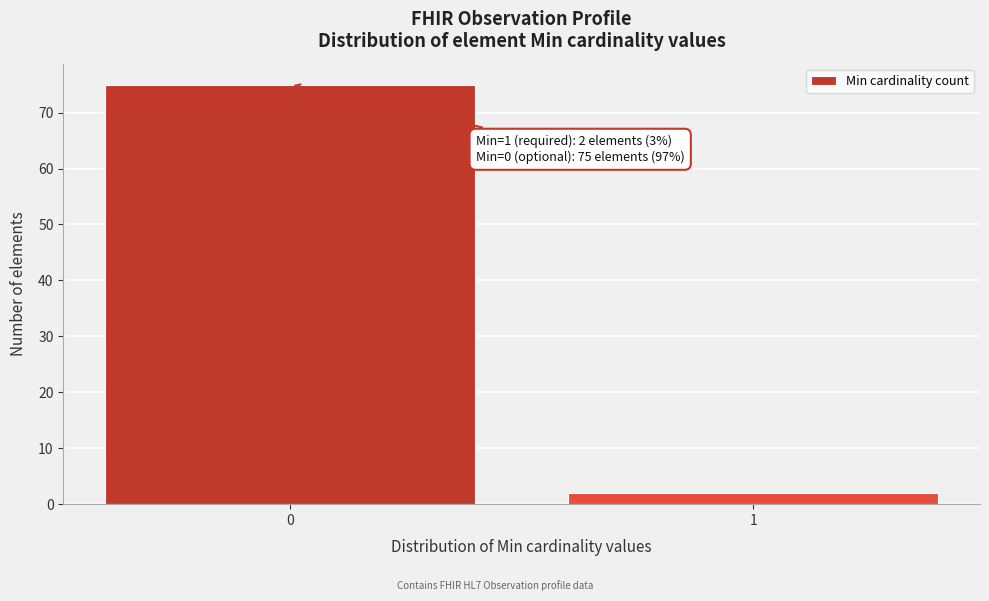

Reading left to right, transcribe all the data shown in this chart.

75	2